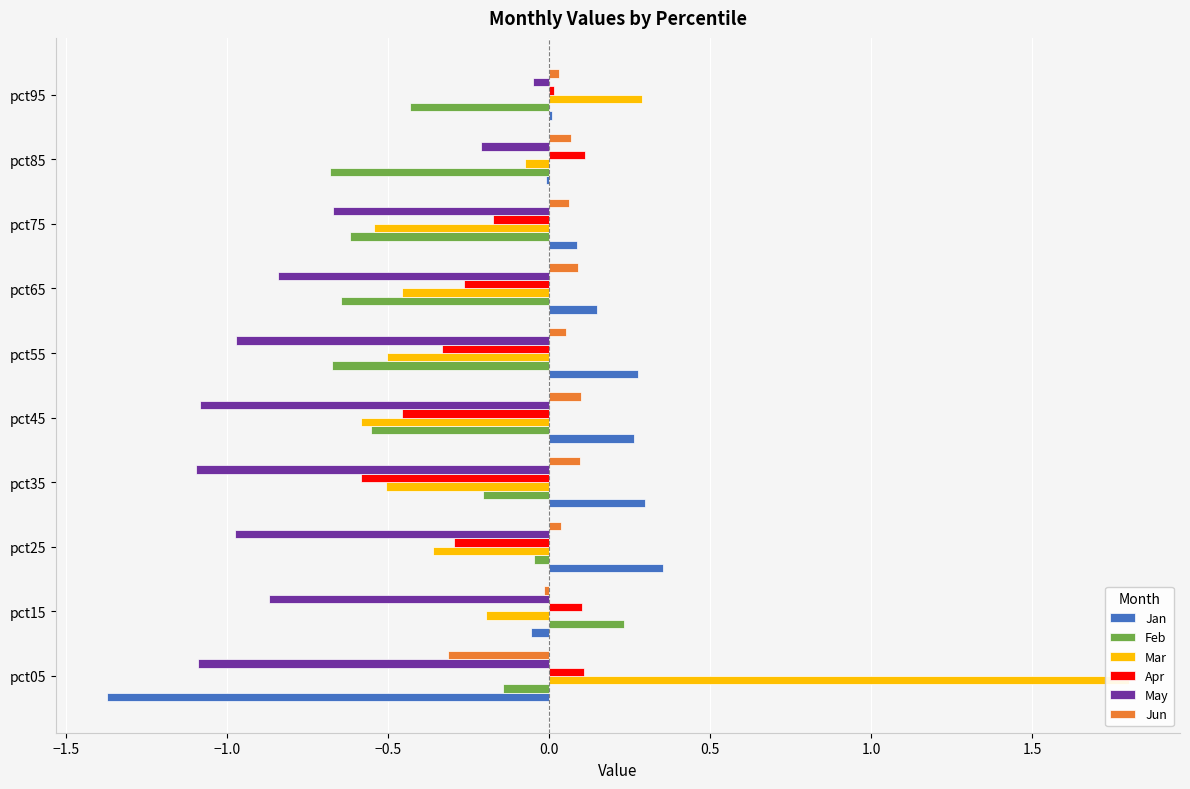

How many values in Feb are below zero?

9